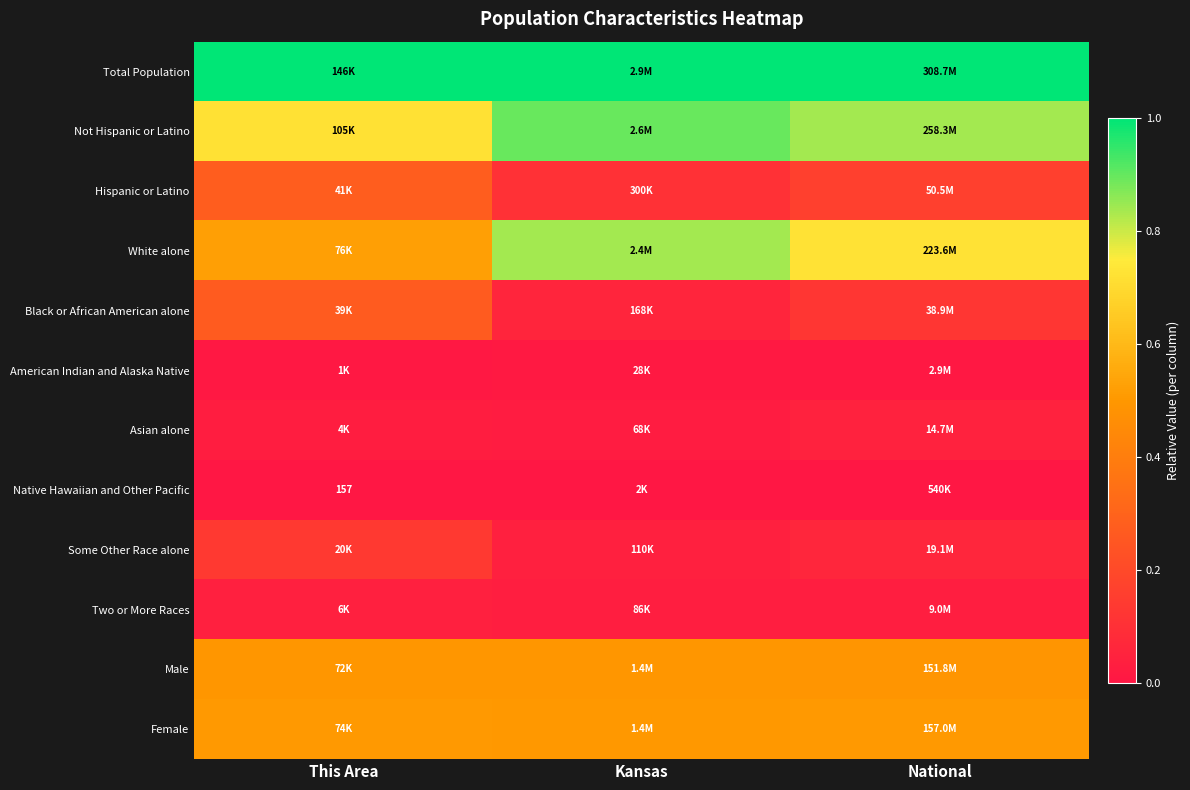

Read the White alone value at National.

0.7